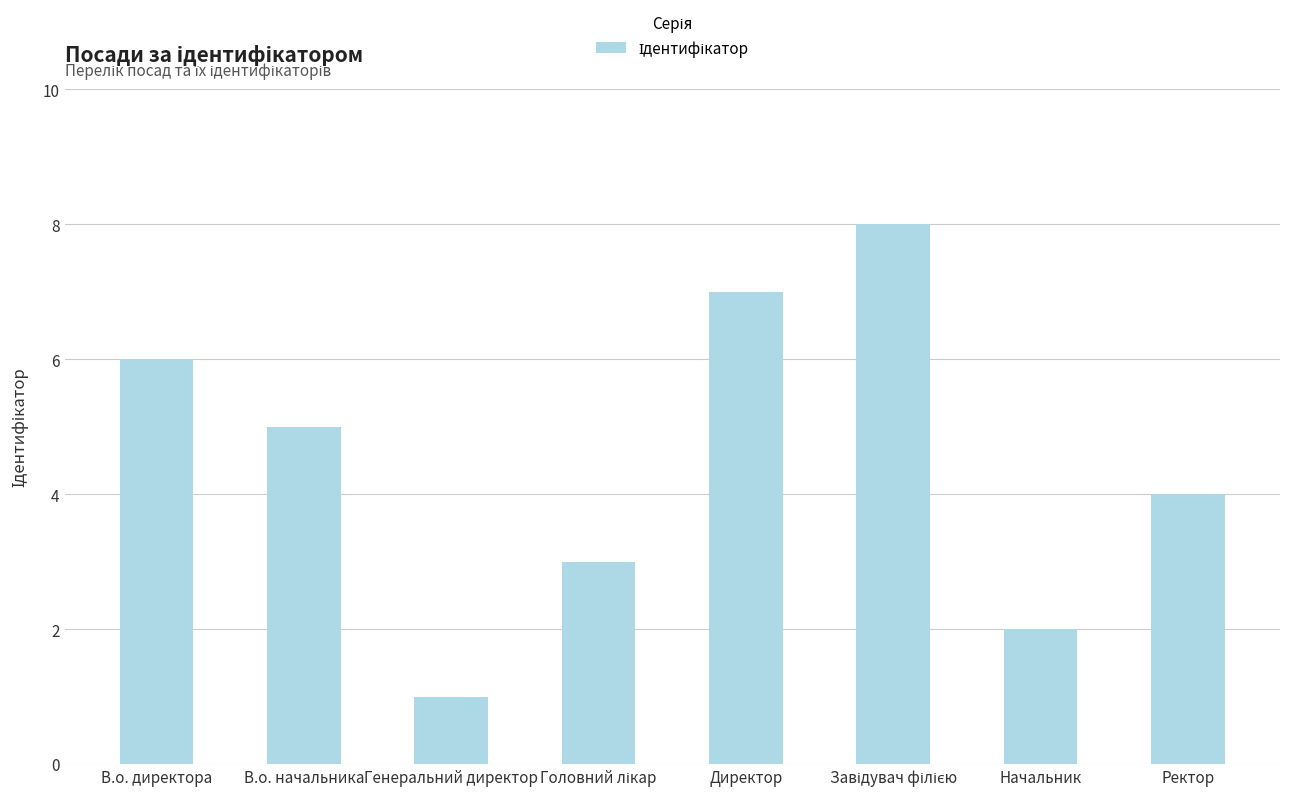

Which has a higher value, В.о. начальника or Начальник?

В.о. начальника